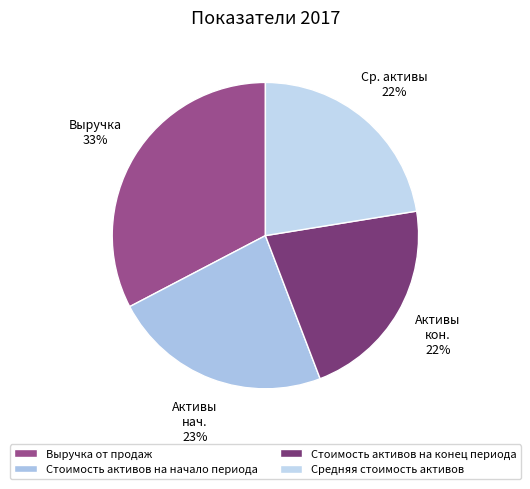

To the nearest percent, what percentage of the pie is Средняя стоимость активов?

22%